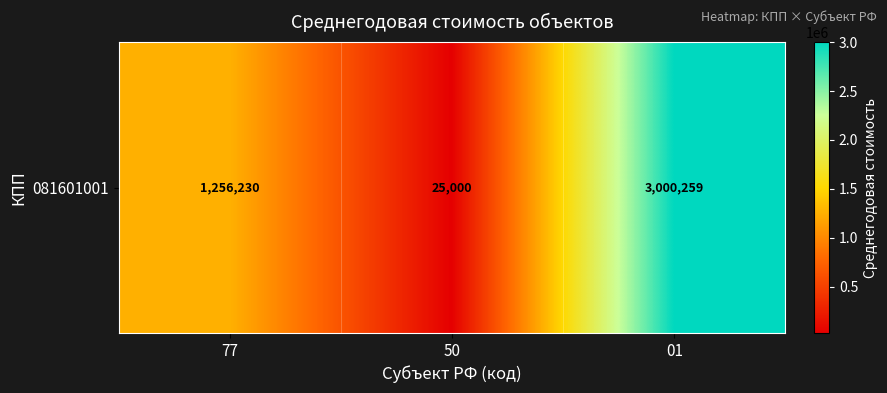

What is the maximum value shown in the chart?

3000259